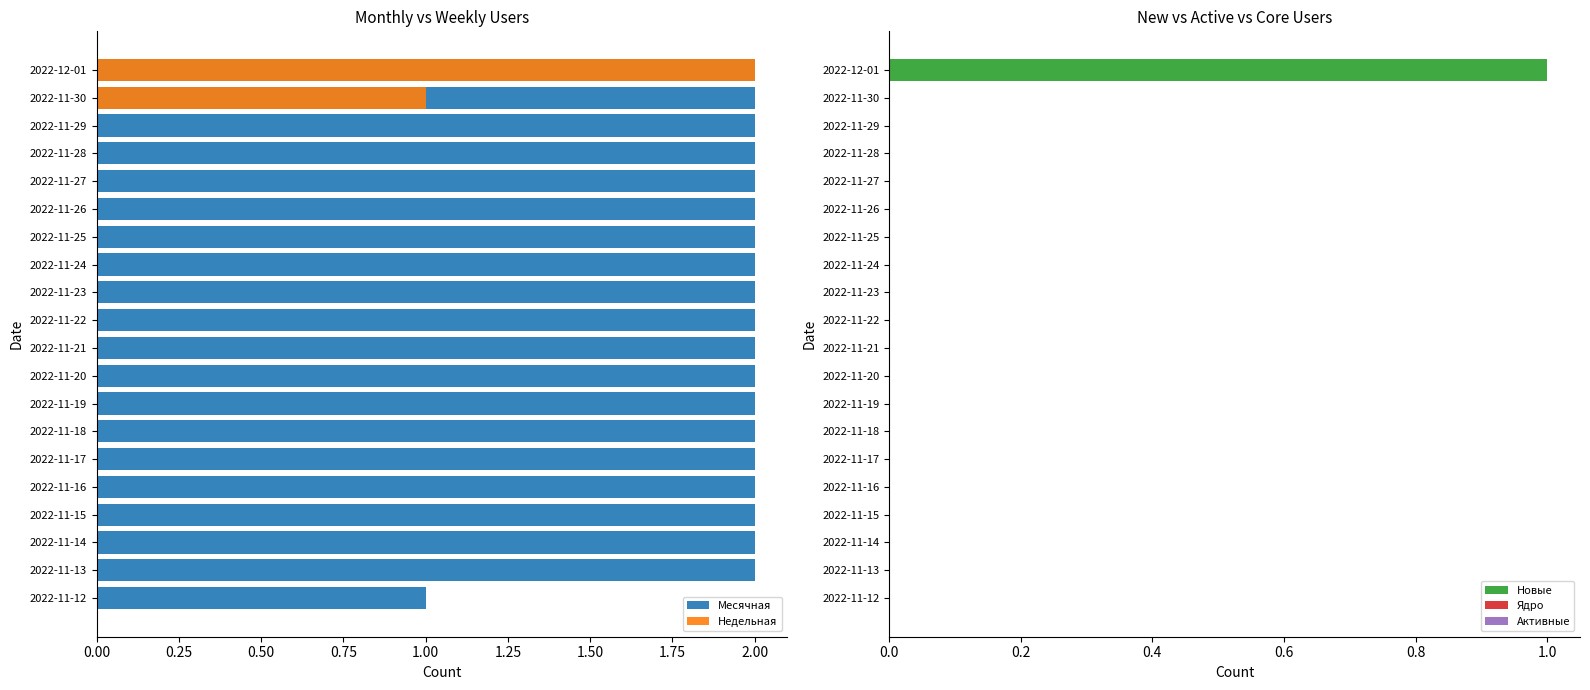

How many bars are there in total?

100